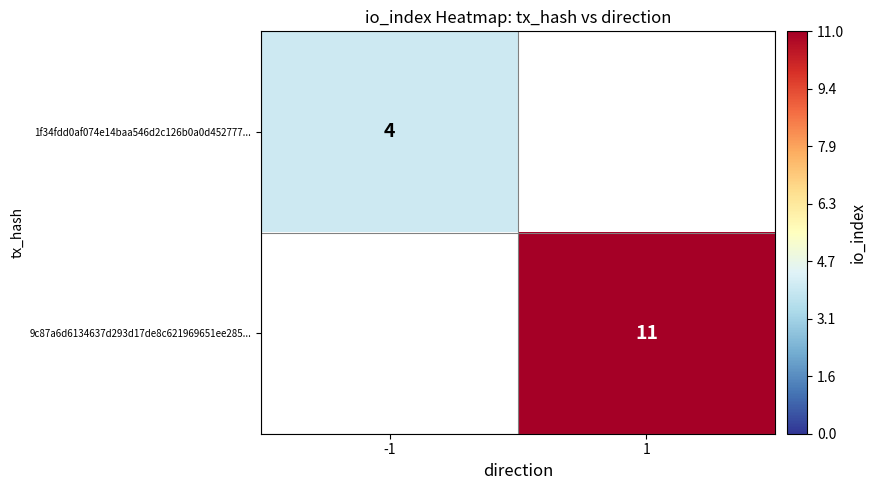

Is it true that 9c87a6d6134637d293d17de8c621969651ee285... equals 11 at 1?

True